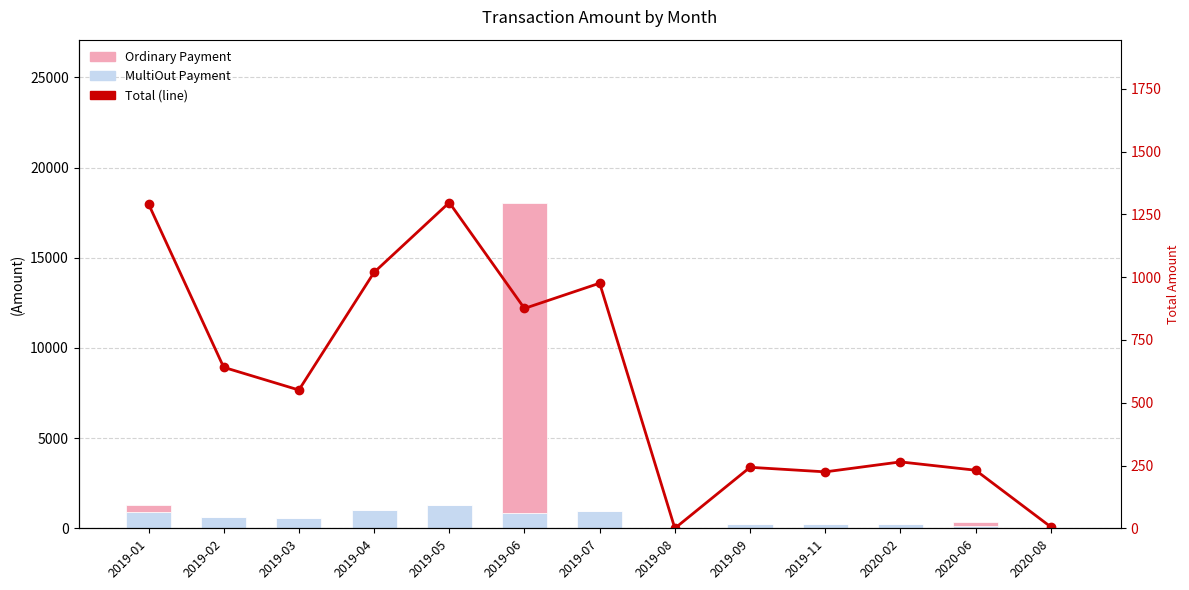

Reading left to right, transcribe all the data shown in this chart.

MultiOut Payment: 927.1	640.4	550.6	1018.6	1296.1	875.1	975.5	0.0	242.8	224.6	264.3	100.6	0.1
Ordinary Payment: 364.3	0.0	0.0	0.0	1.0	17185.0	1.0	0.0	0.0	0.0	0.0	231.0	5.5
Total (line): 1291.4	641.0	550.6	1019.1	1297.1	875.5	976.0	0.0	242.9	224.7	264.4	231.2	5.7